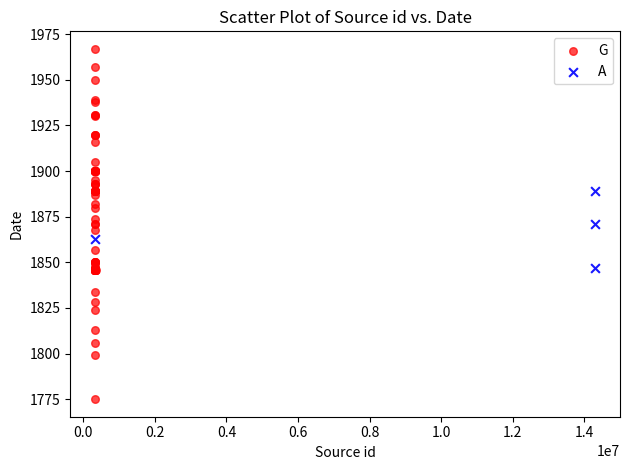

Which series contains the highest Y value?

G